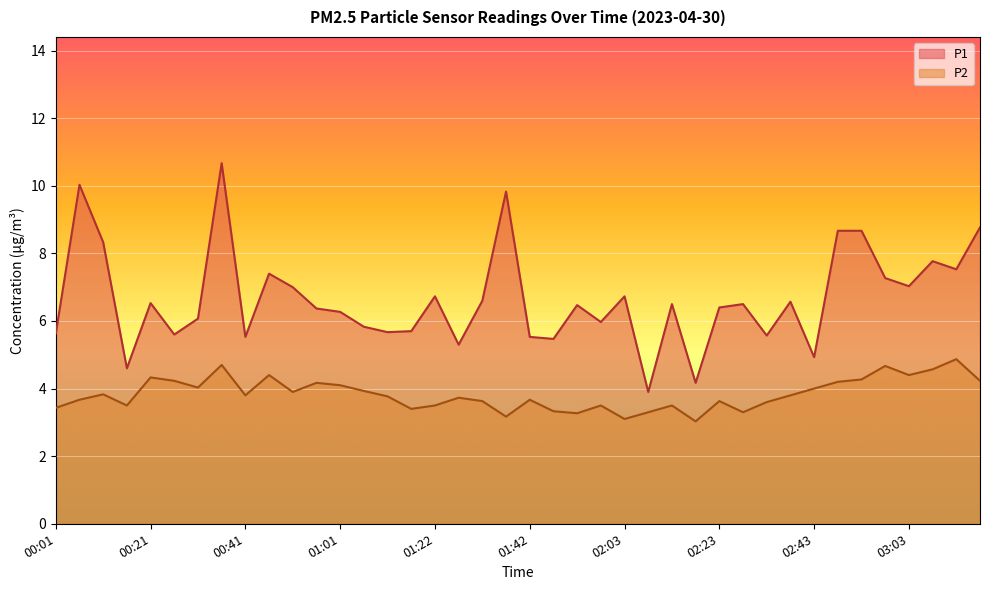

Count the number of categories in the chart.

40